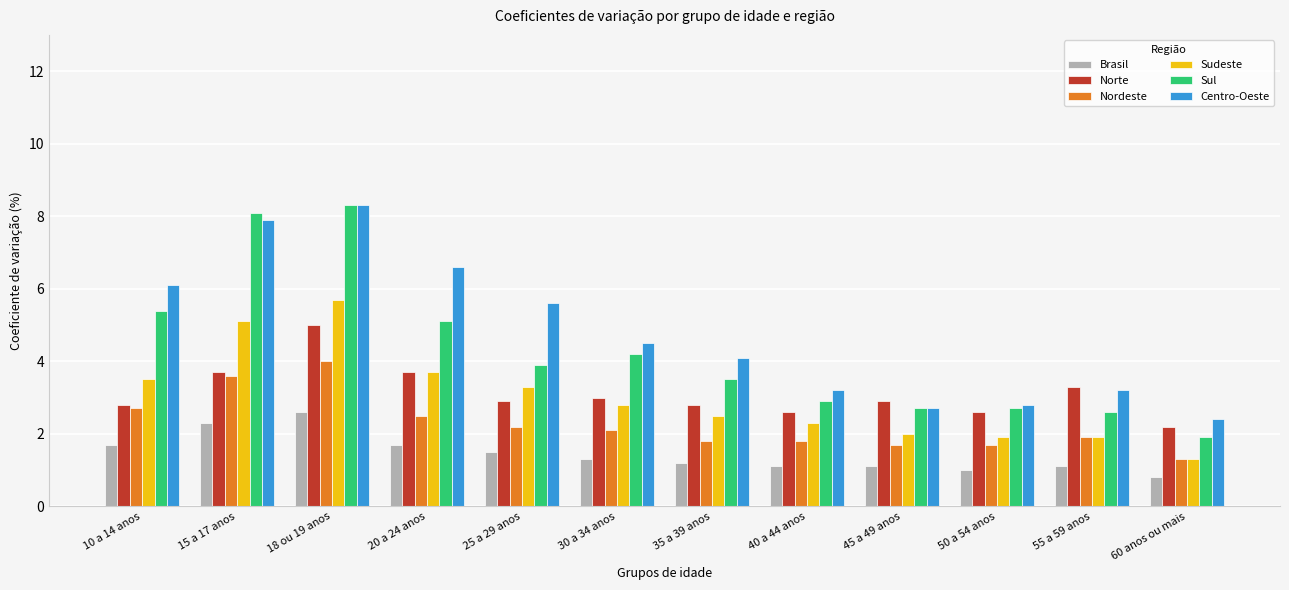

True or false: Norte has a value of 1.2 at 40 a 44 anos.

False